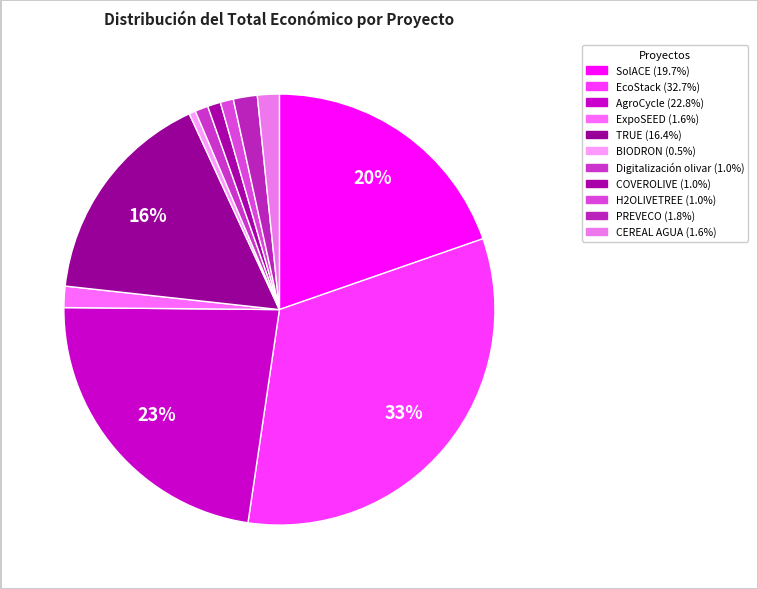

Is the sum of TRUE and ExpoSEED greater than half?

No